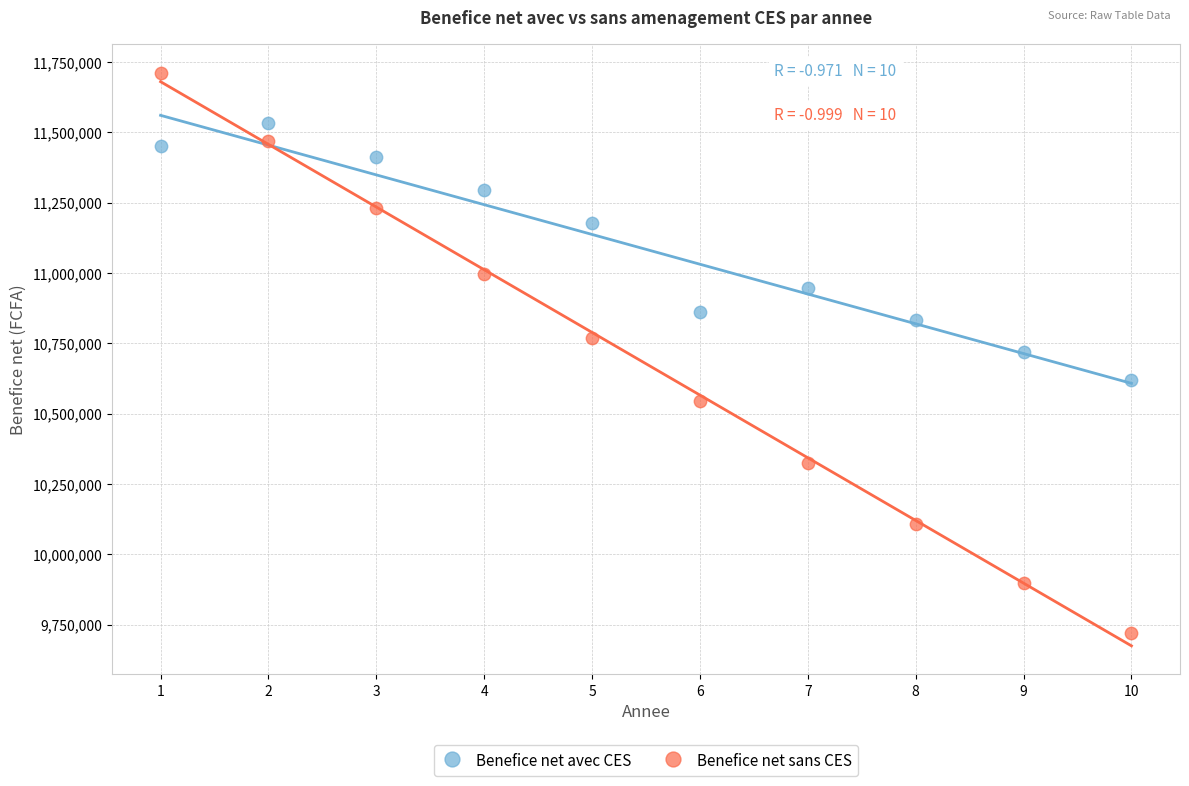

Which series has the largest Y range (max minus min)?

Benefice net sans CES